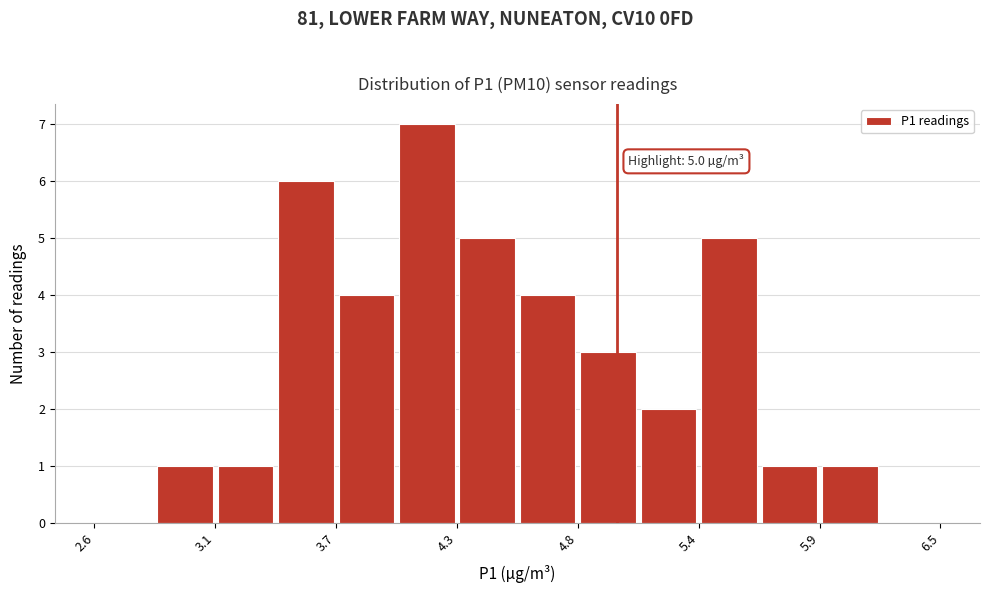

Read against the x-axis, roughly where is the centre of the tallest bar?

4.1